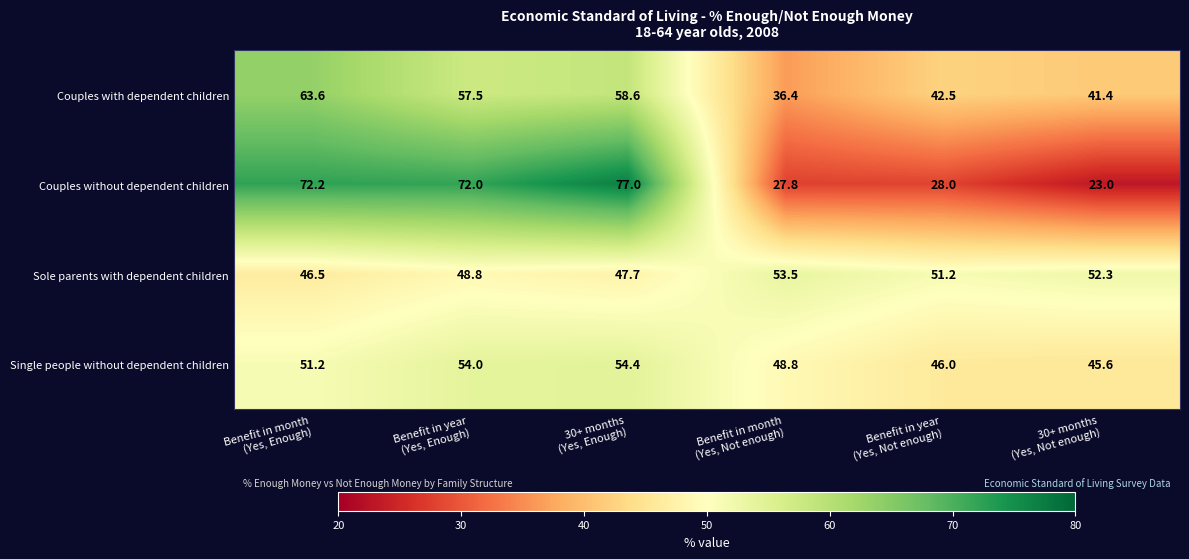

What is the average value of the Couples without dependent children series?

50.0